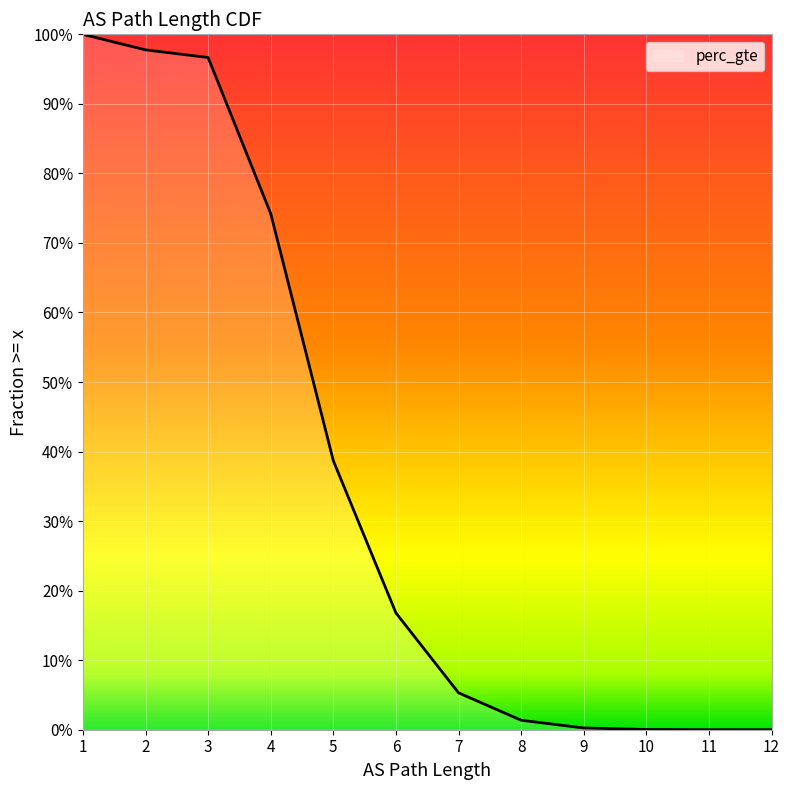

What is the greatest value displayed?

1.0